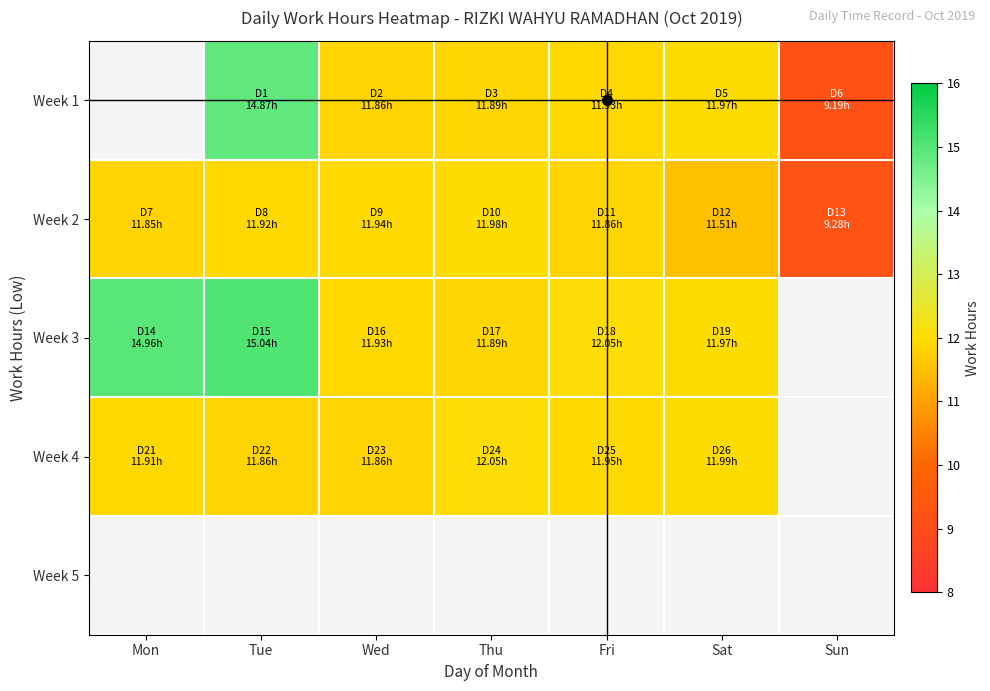

What is the greatest value displayed?

15.0